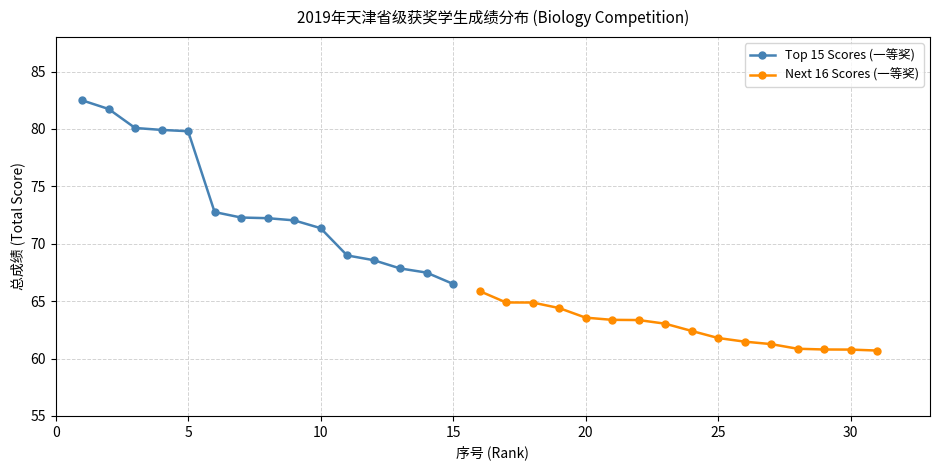

Is it true that Top 15 Scores (一等奖) equals 26.5 at 5?

False